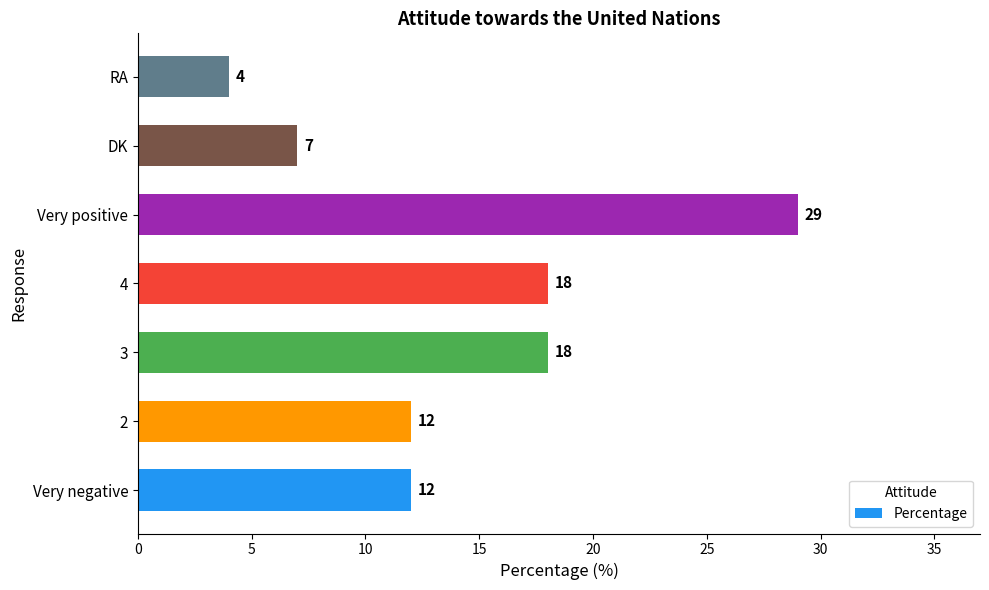

What is the sum of the values at Very negative and Very positive?

41